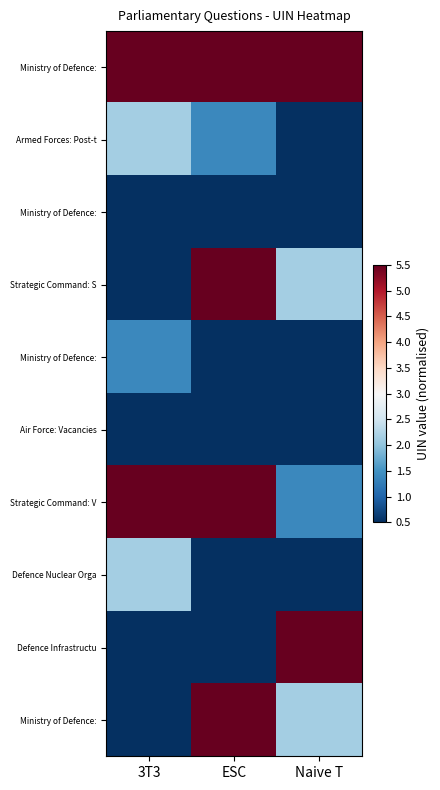

What is the total value across all series at Naive T?

19.2